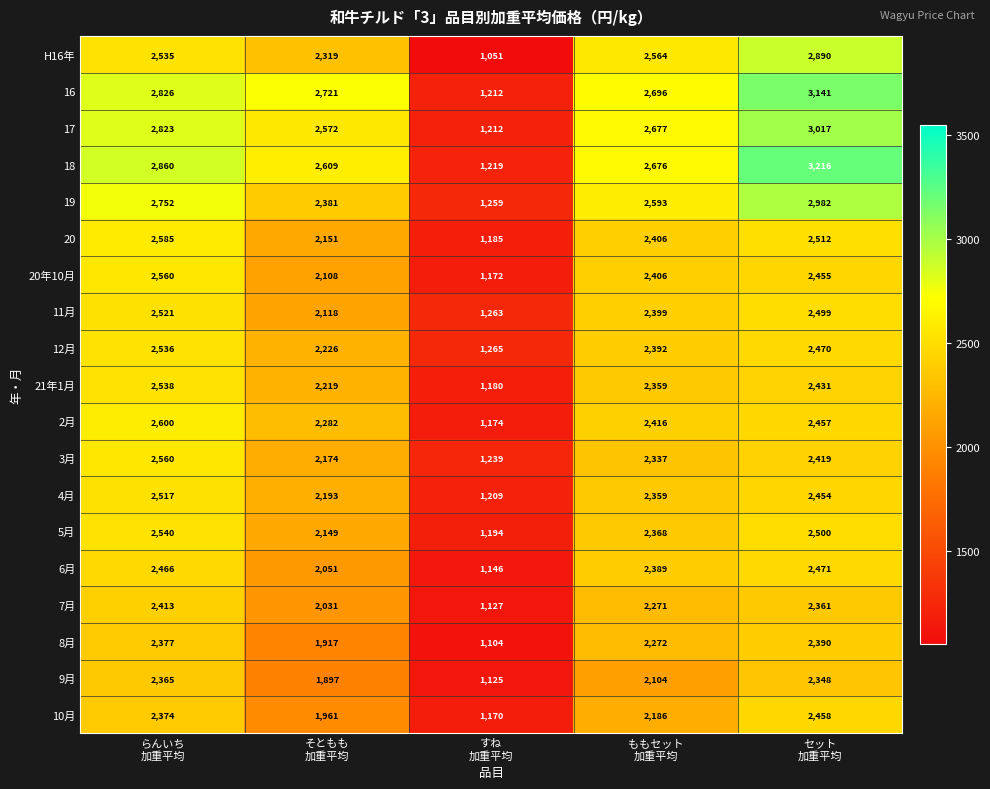

What is the average value of the 10月 series?

2030